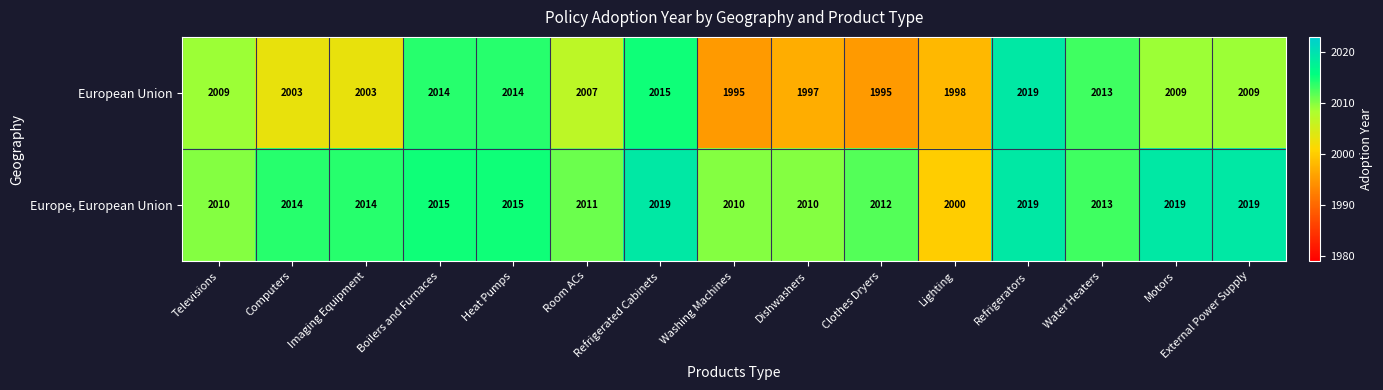

At how many categories does at least one series exceed 1998?

15